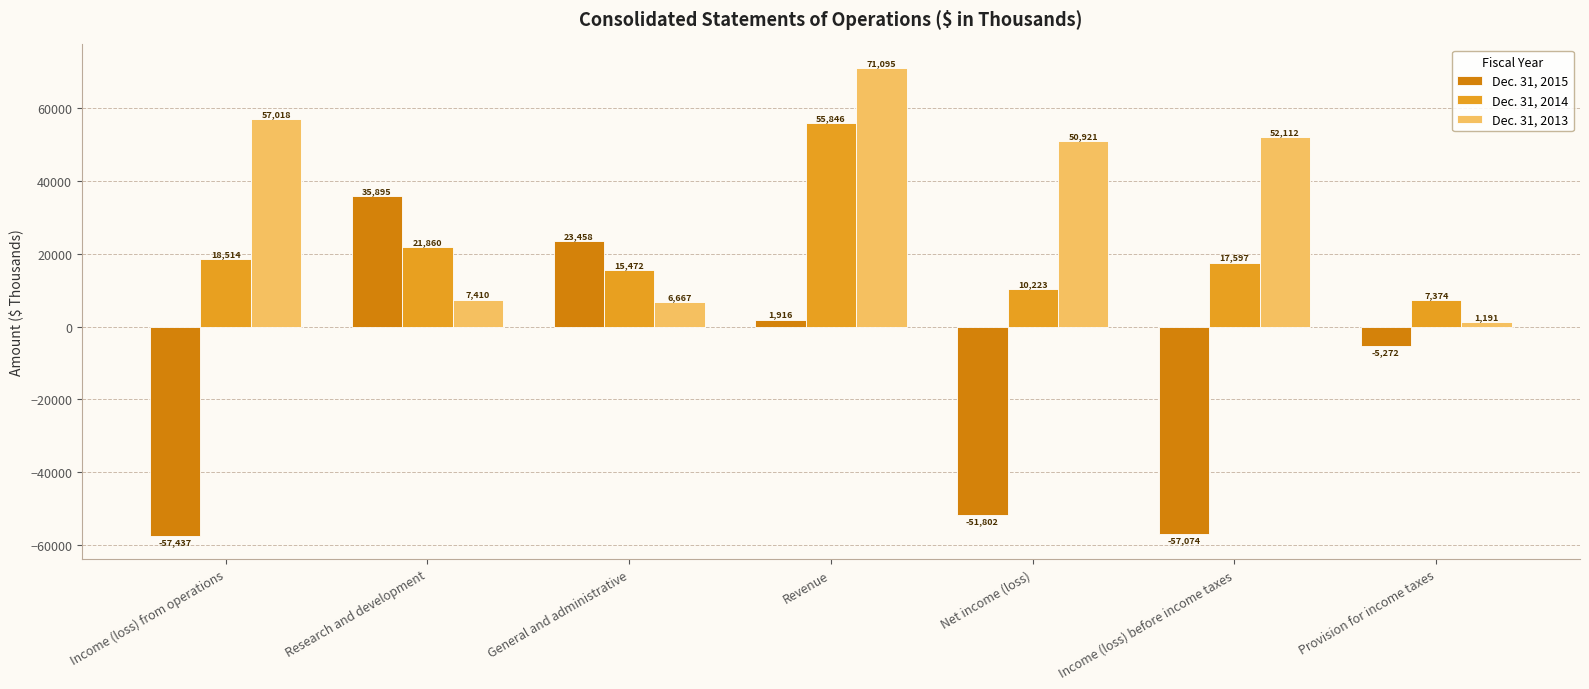

Is it true that Dec. 31, 2015 equals 23458 at General and administrative?

True